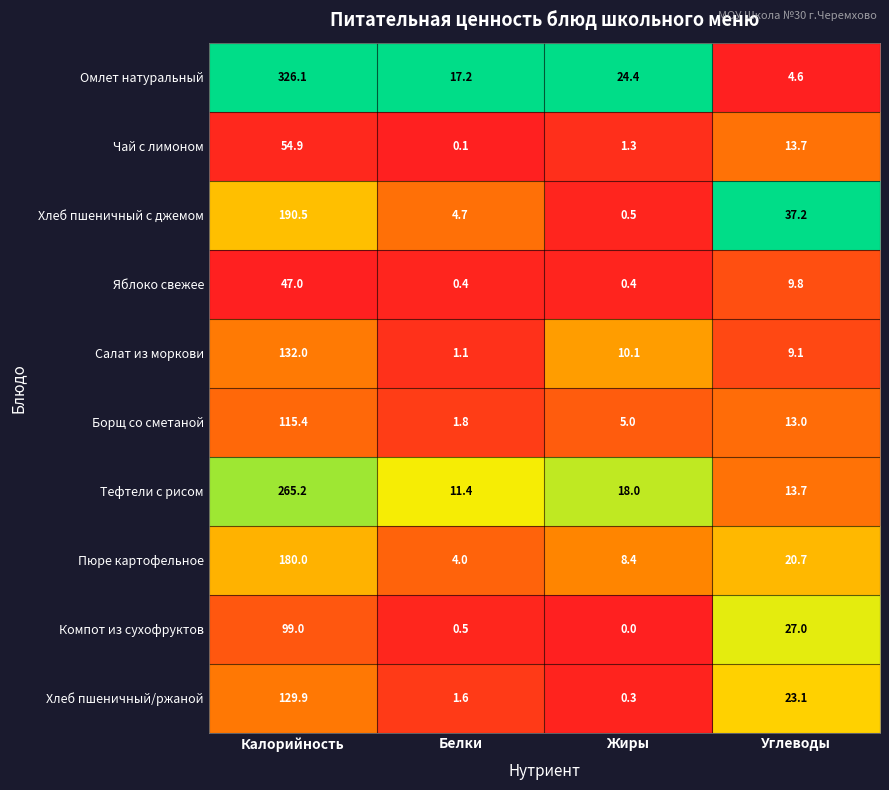

Which series has the widest spread of values?

Омлет натуральный